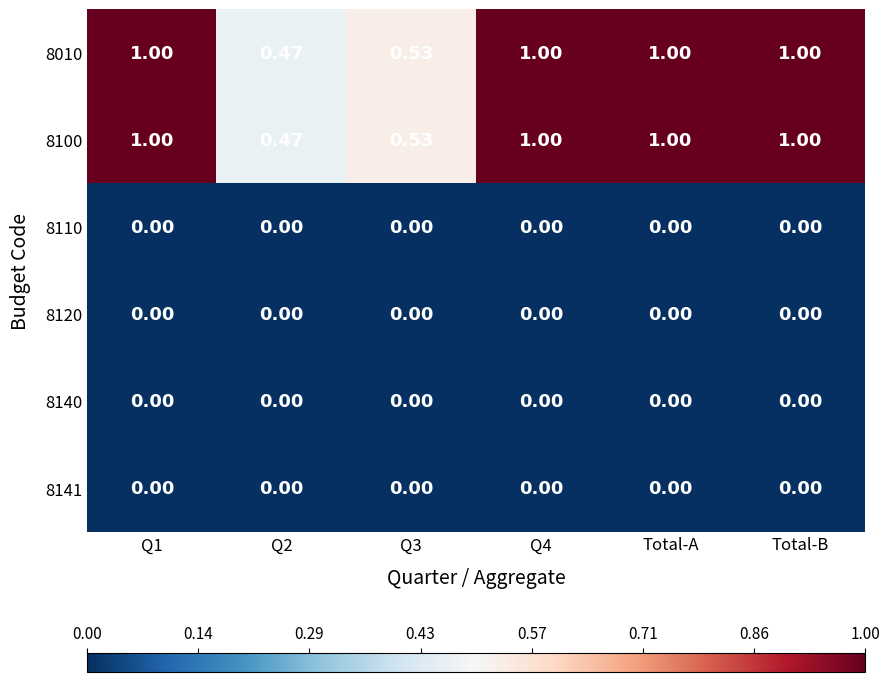

Is the value of 8141 at Total-A greater than the value of 8010 at Total-A?

No